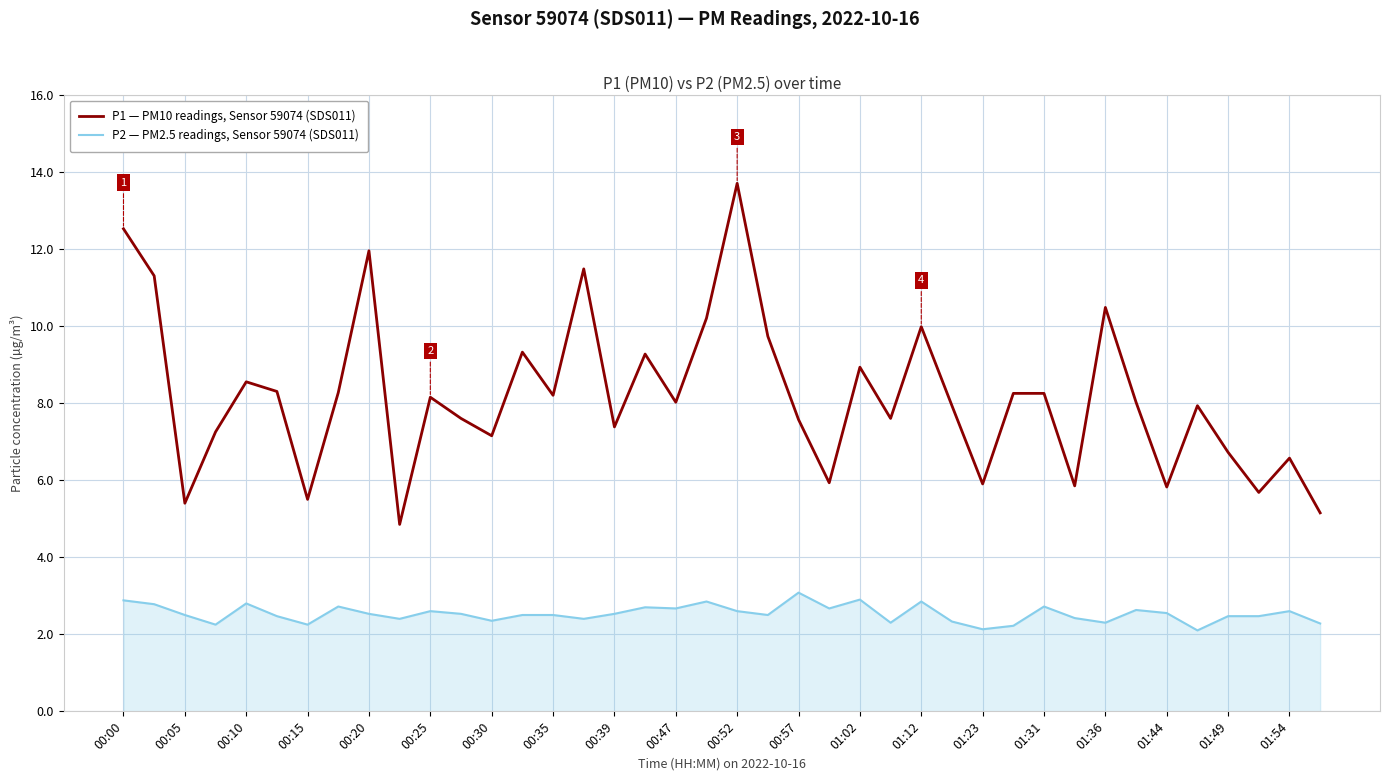

What is the maximum value for P1 — PM10 readings, Sensor 59074 (SDS011)?

13.7